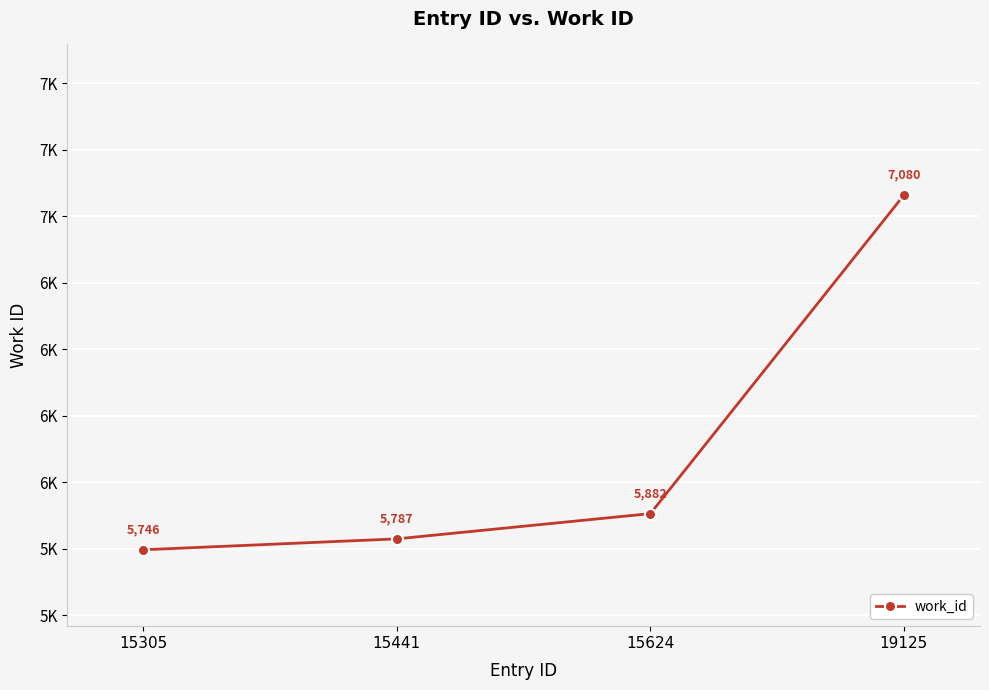

What is the sum of all values?

24495